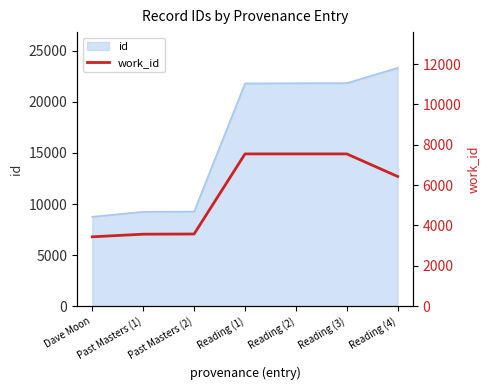

Reading left to right, extract all data points from this chart.

3438	3568	3577	7547	7547	7547	6428